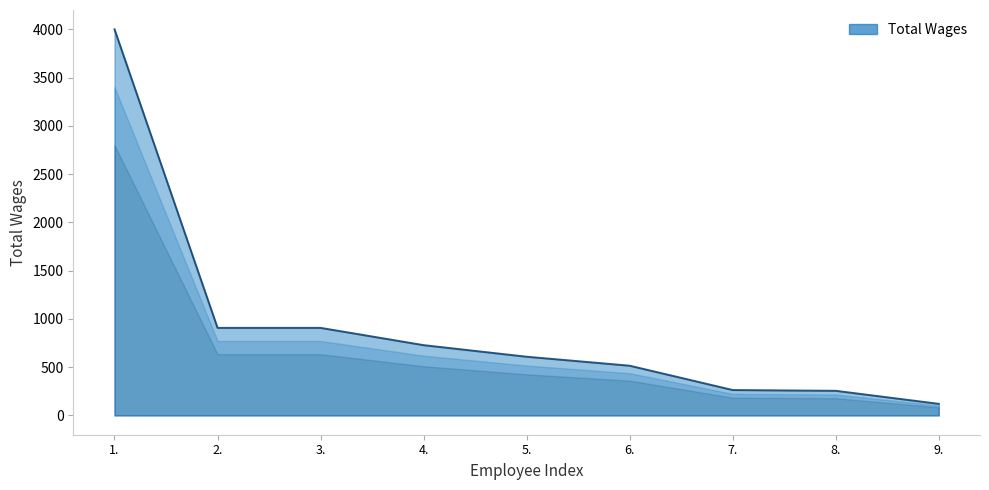

What is the minimum value shown in the chart?

120